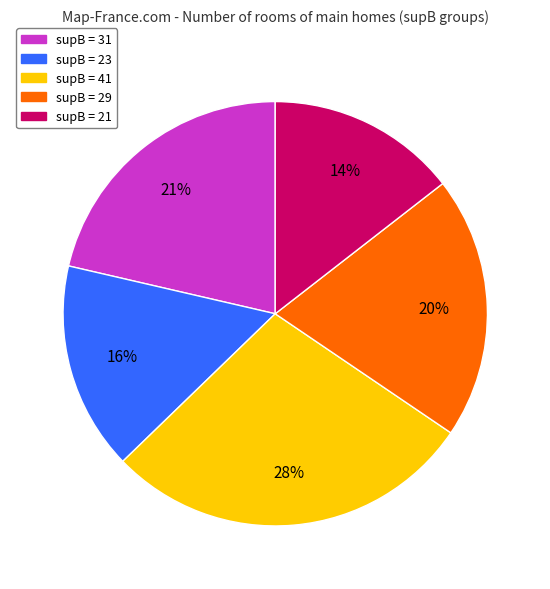

True or false: supB = 29 accounts for 20% of the total.

True